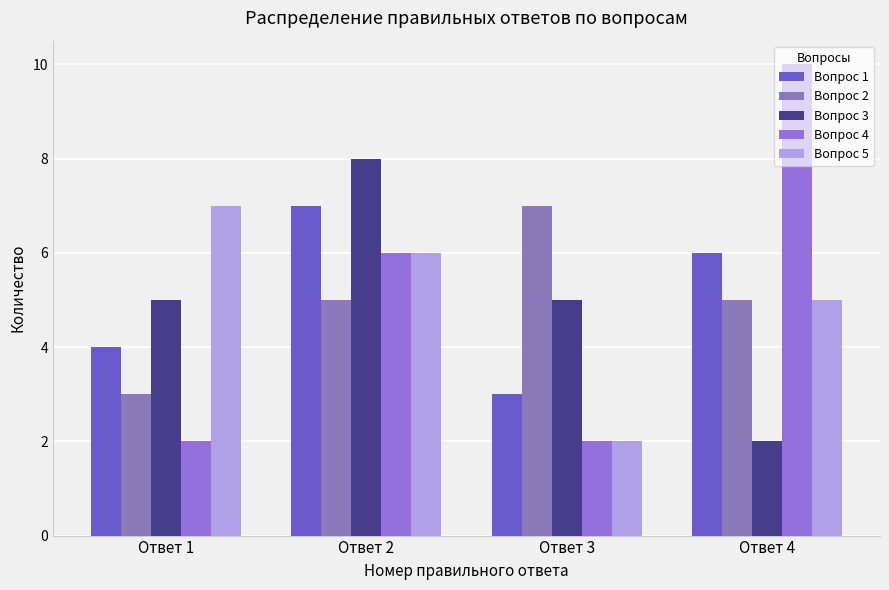

Rank the series by their maximum value, from lowest to highest.

Вопрос 1, Вопрос 2, Вопрос 5, Вопрос 3, Вопрос 4